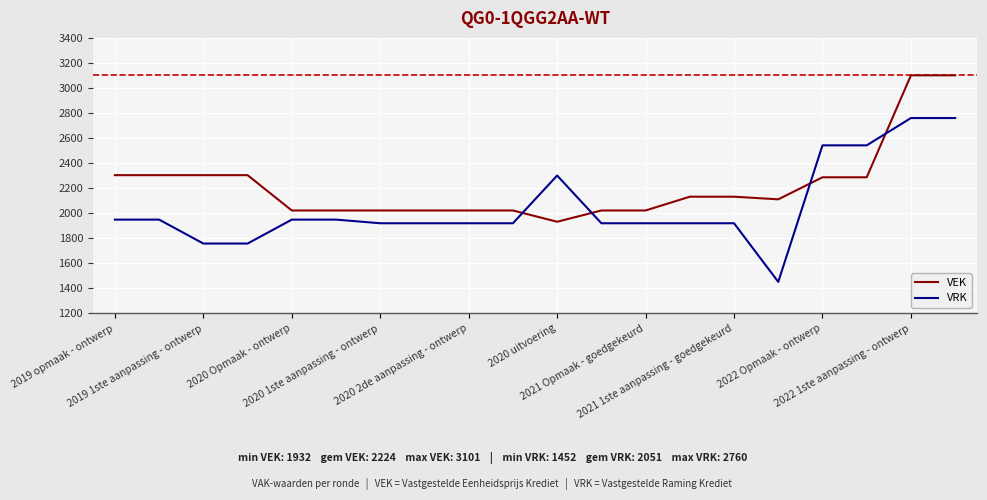

What is the maximum value for VRK?

2760